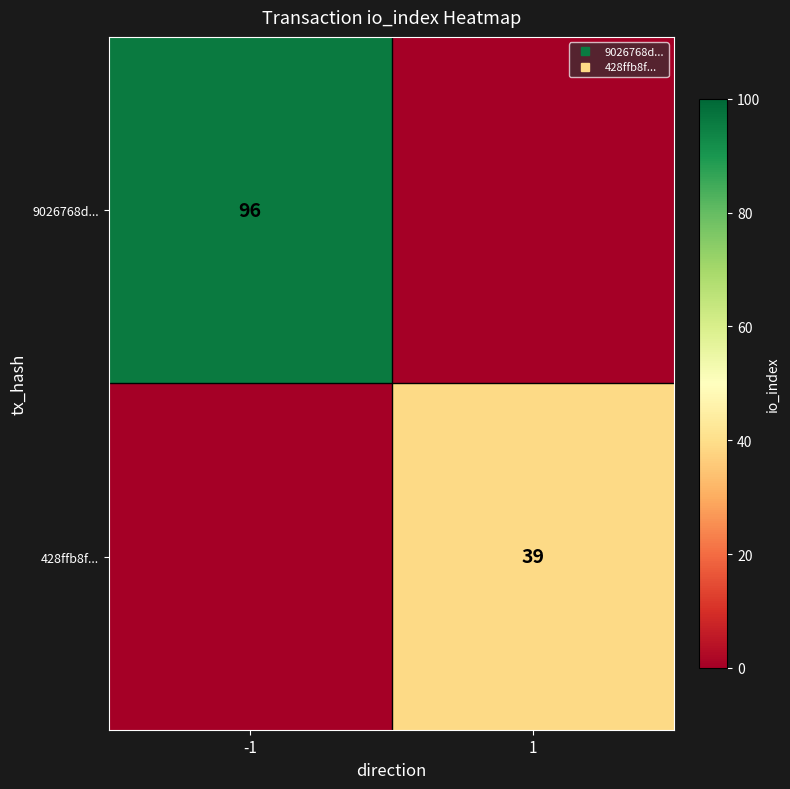

Is the value of 9026768d... at -1 greater than the value of 428ffb8f... at -1?

Yes